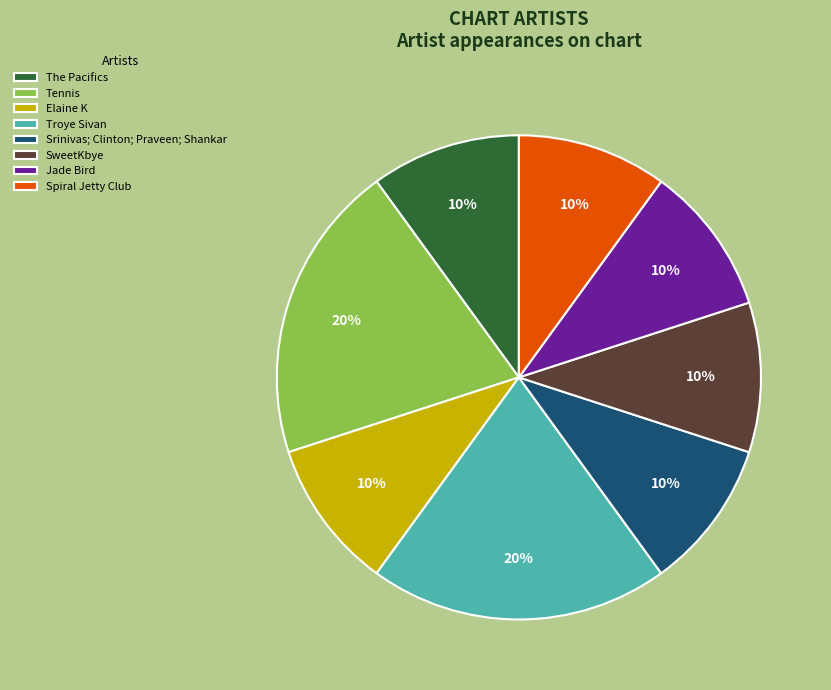

True or false: Spiral Jetty Club accounts for 16% of the total.

False